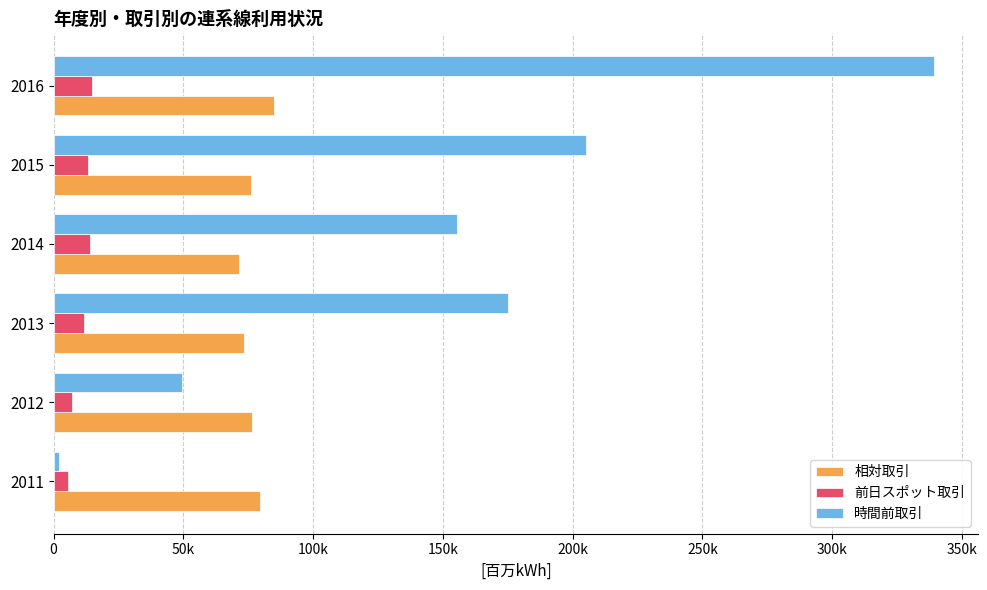

What is the greatest value displayed?

339157.6